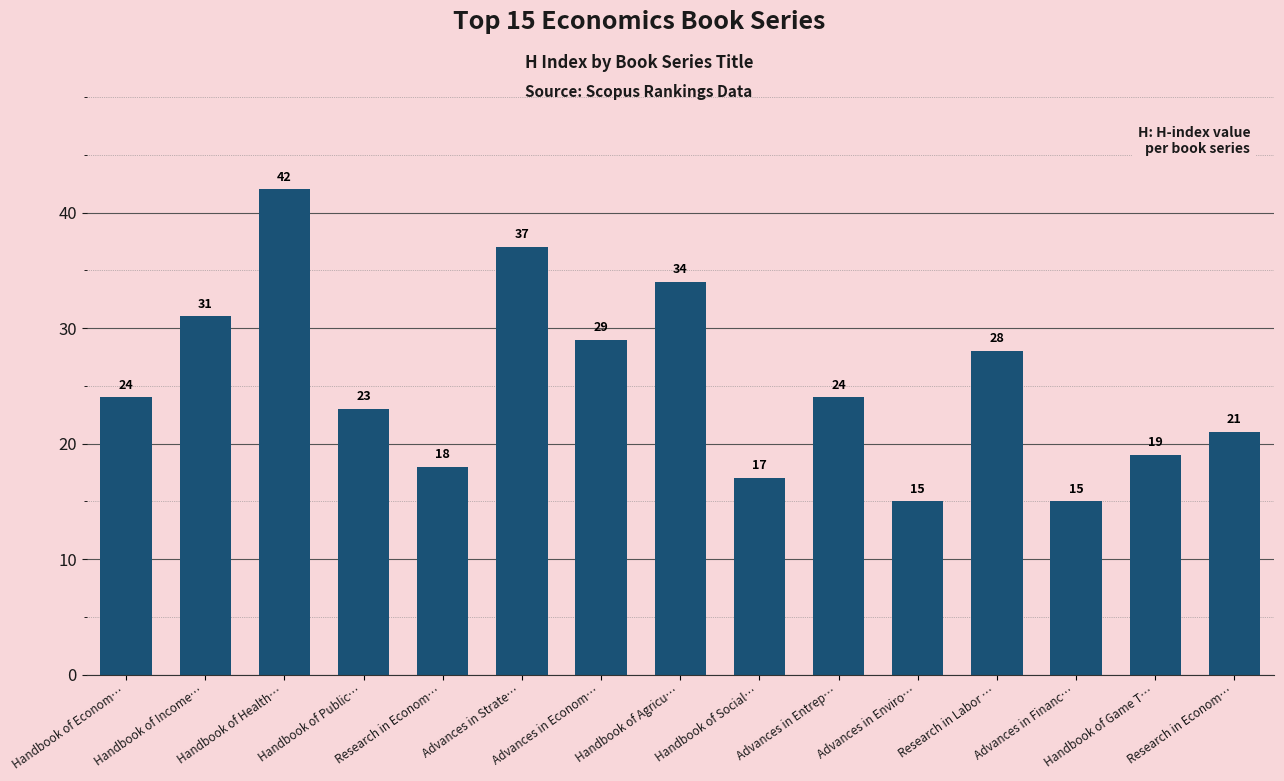

Is it true that the value at Handbook of Econom… is 39?

False